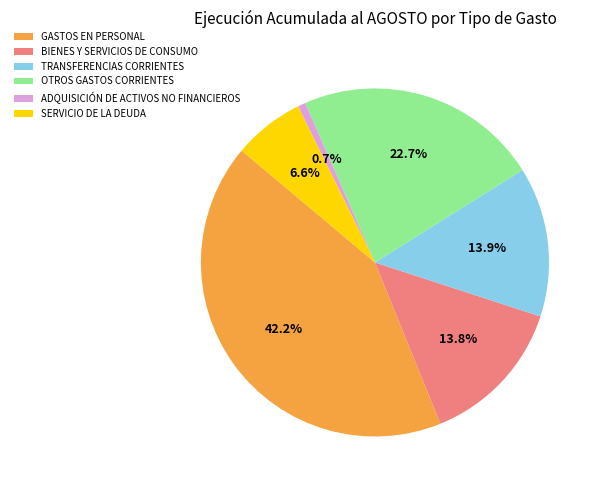

How many slices are in this pie chart?

6